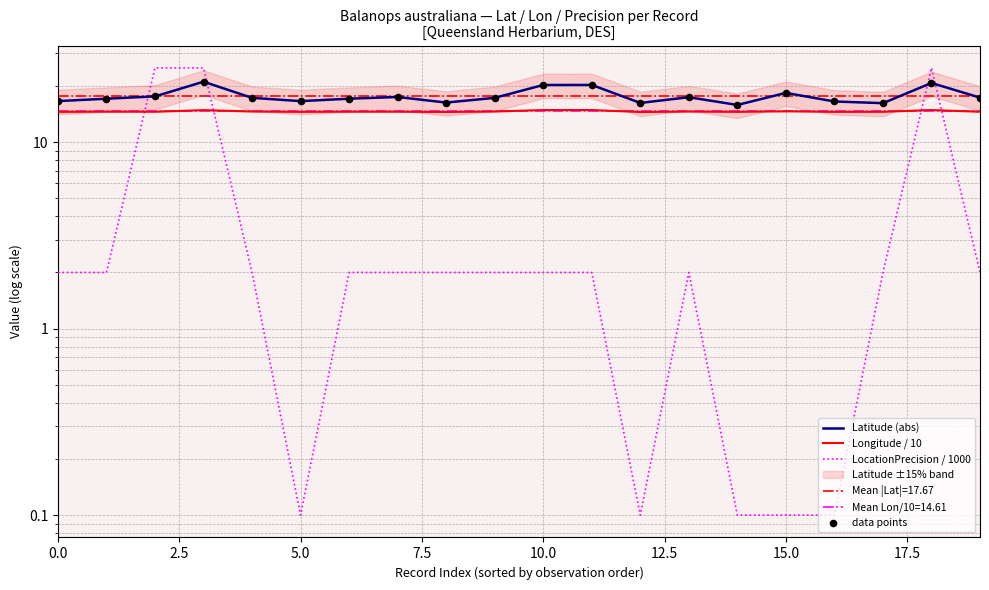

At how many categories does at least one series exceed 12?

20